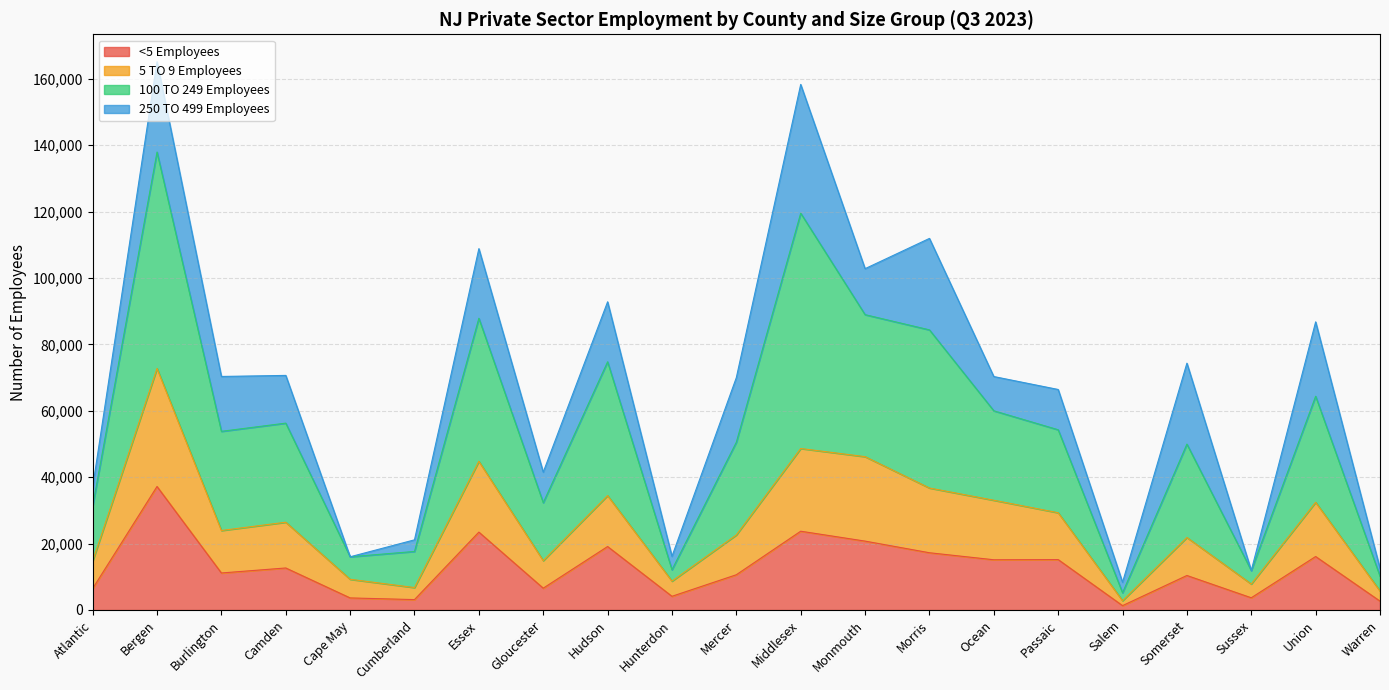

What is the sum of the <5 Employees values at Bergen and Morris?

54432